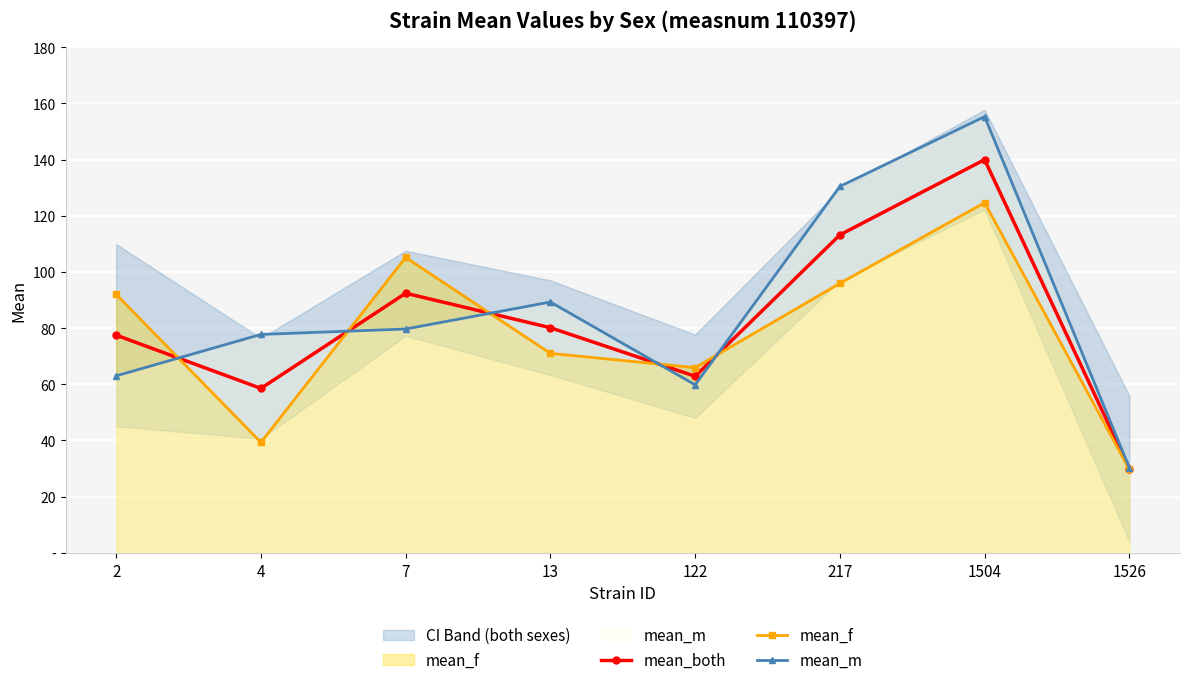

At which category does the chart reach its minimum across all series?

1526